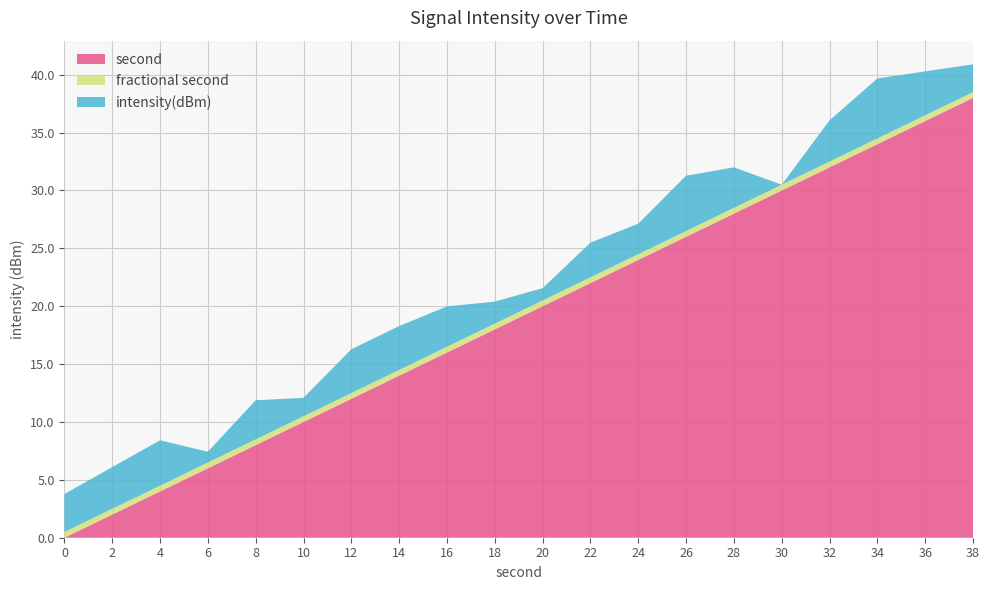

What is the highest value of the second series?

38.0